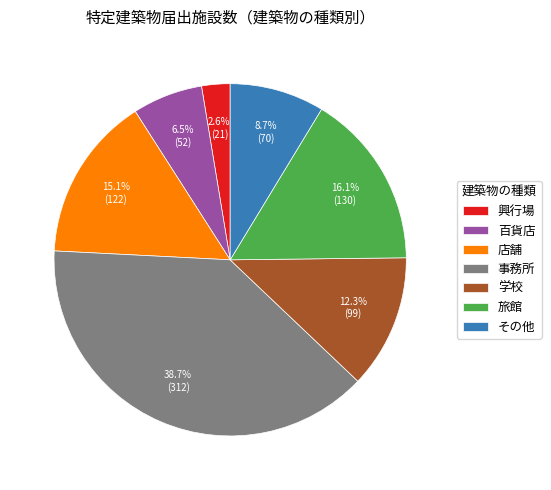

How many segments does this pie chart have?

7